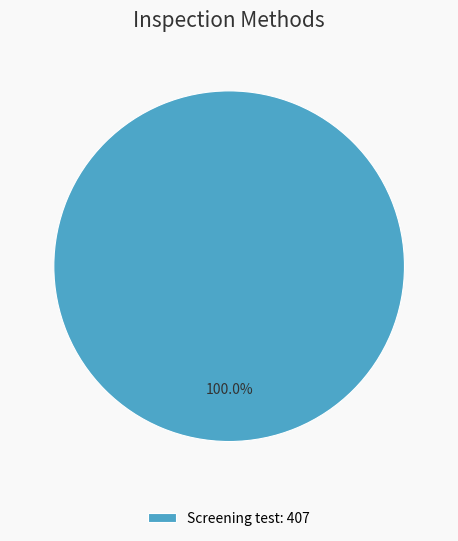

Which category accounts for the majority?

Screening test: 407